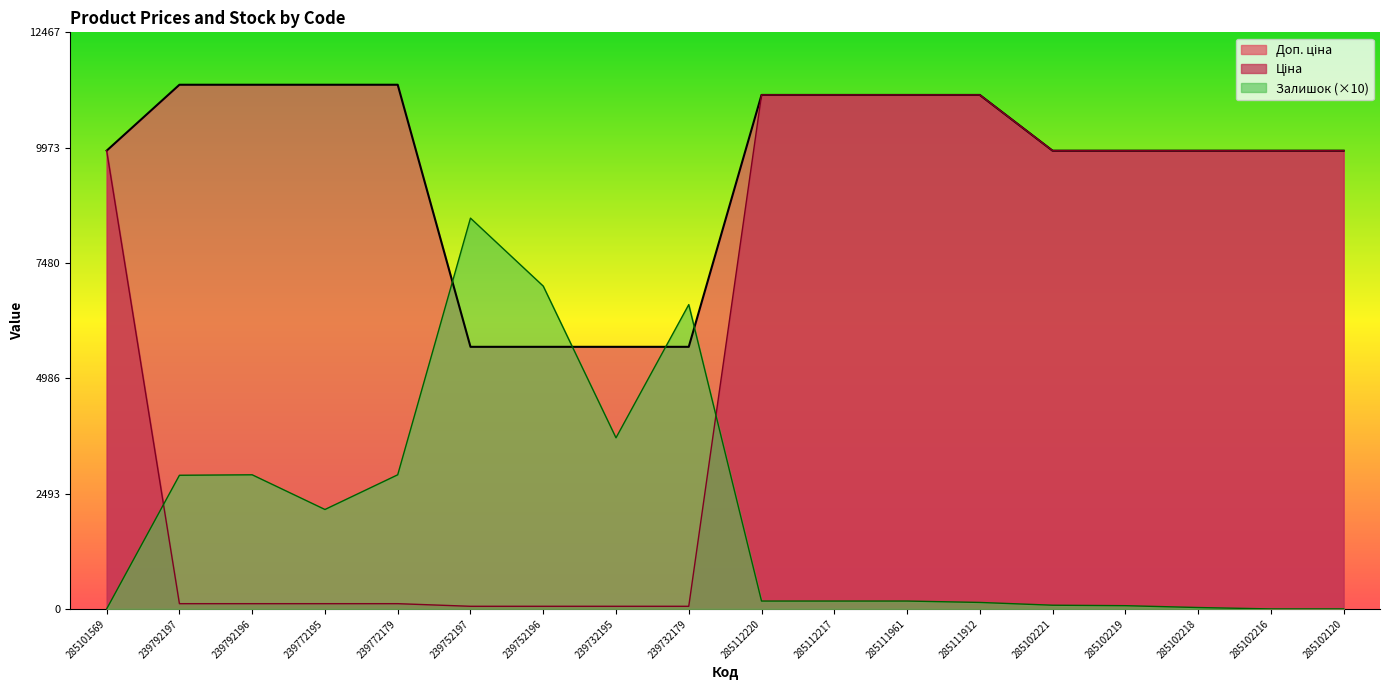

How many lines are shown in the chart?

3